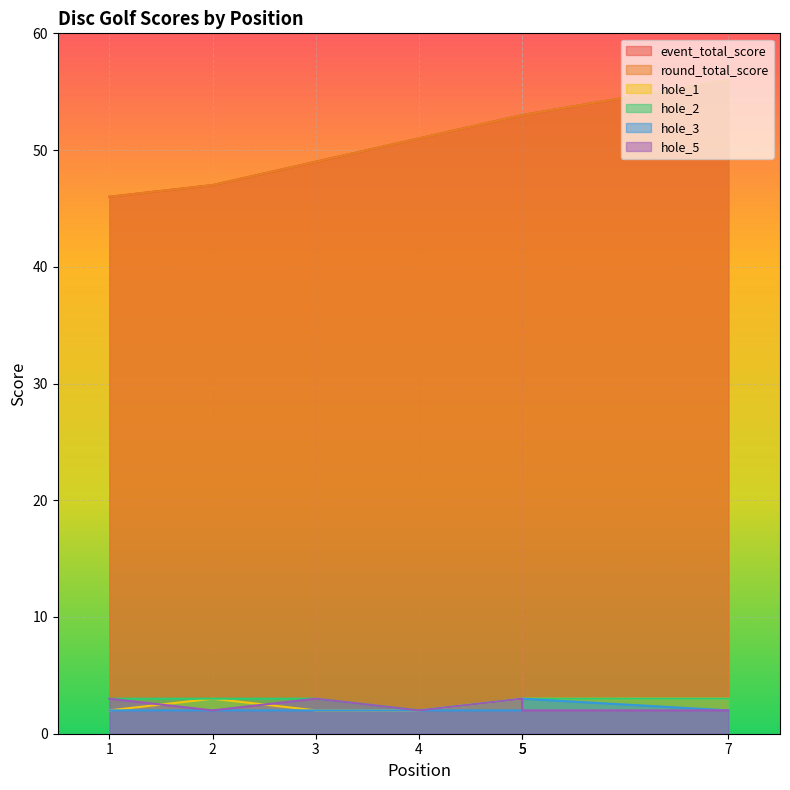

How many hole_2 values are between 3 and 4?

6